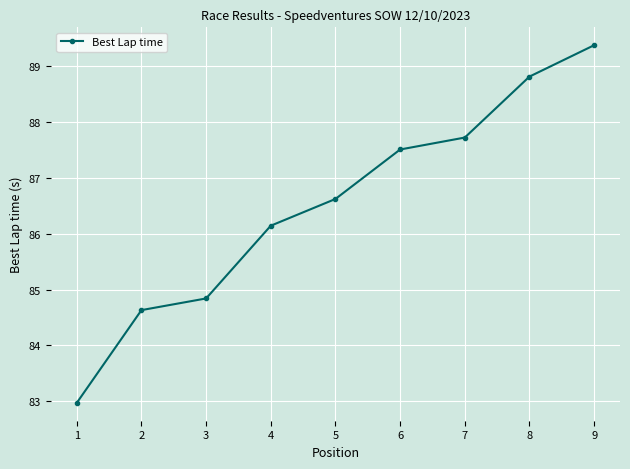

The chart shows a value of 88.8 at 8. True or false?

True